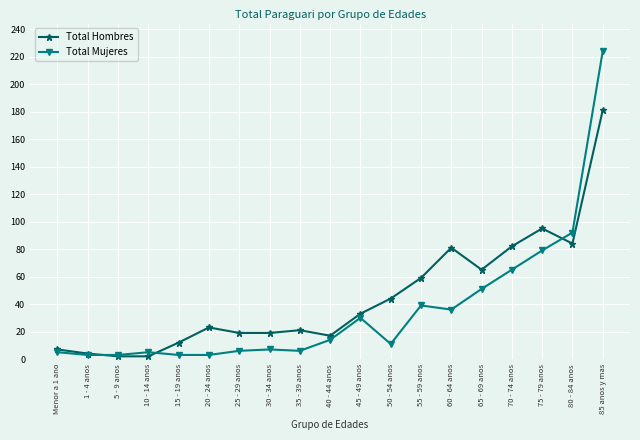

Rank the series by their average value, from highest to lowest.

Total Hombres, Total Mujeres